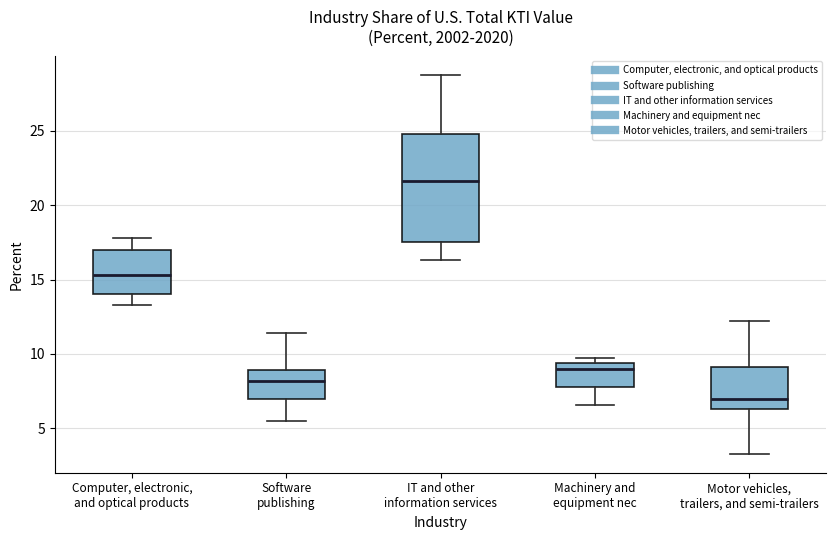

Where does the upper whisker of the box for Motor vehicles, trailers, and semi-trailers end on the y-axis? The values are not printed on the chart, so give them approximately, as read against the axis.

12.0